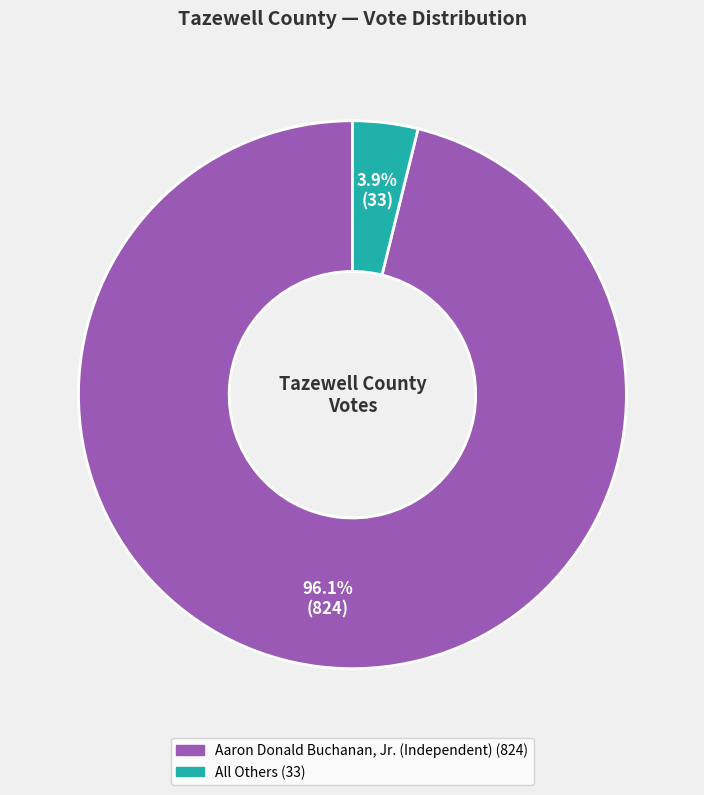

True or false: All Others accounts for 4% of the total.

True